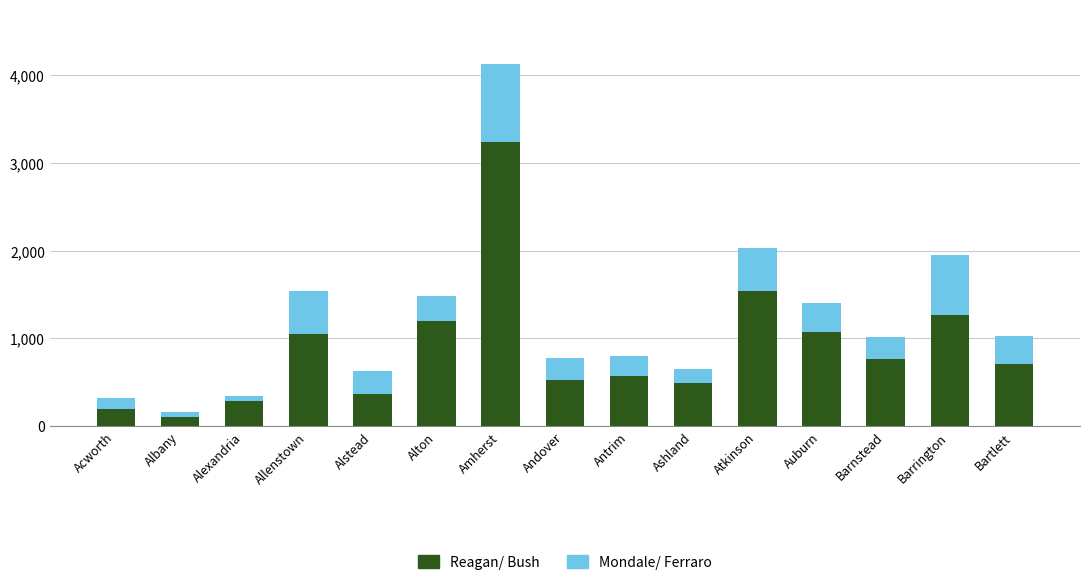

What is the sum of all Reagan/ Bush values?

13403